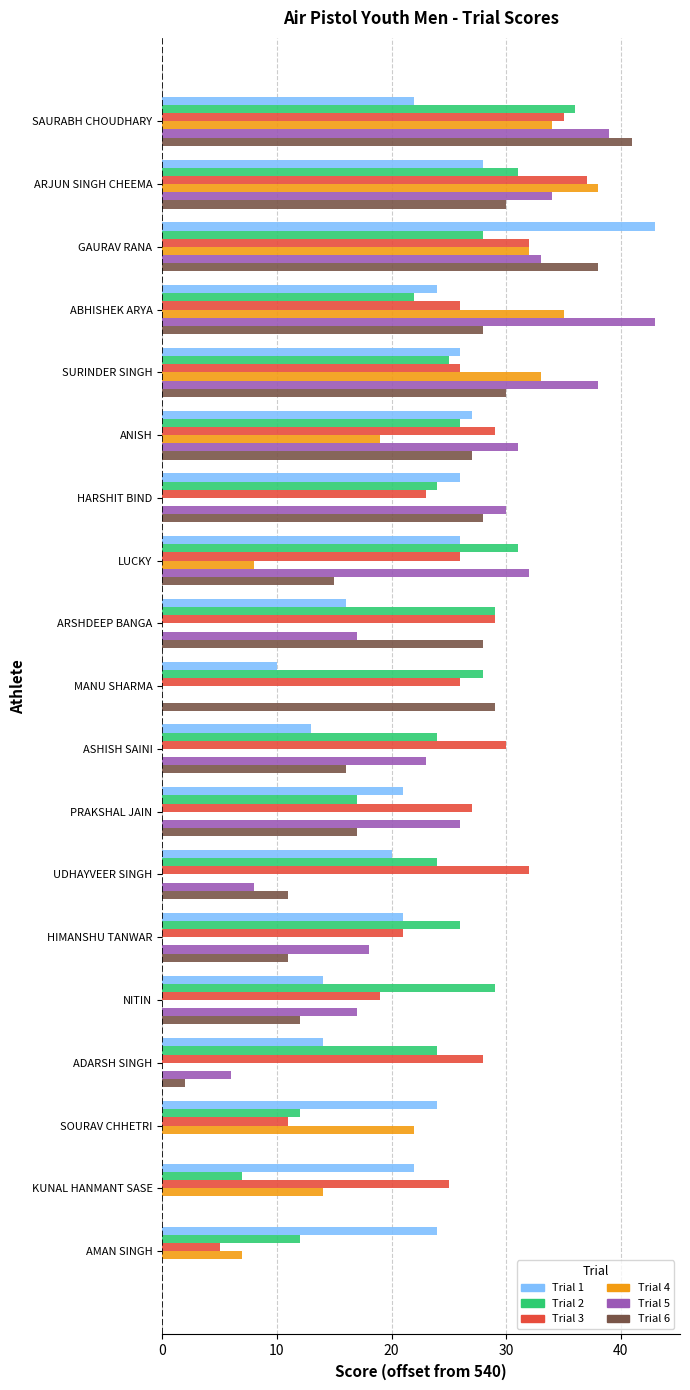

What is the greatest value displayed?

43